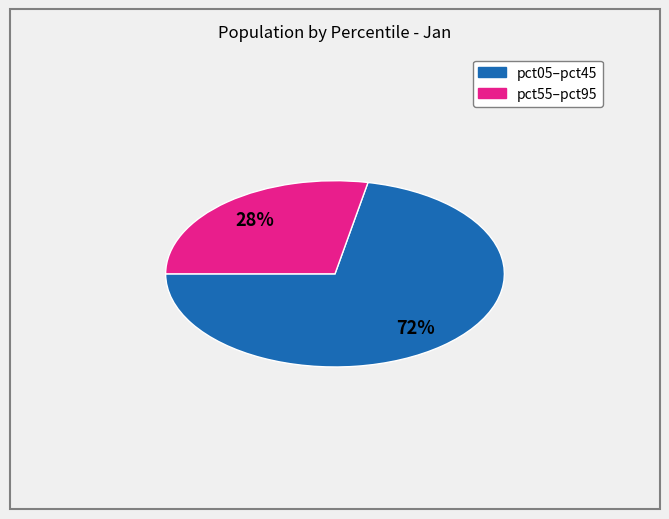

Does any single category account for the majority?

Yes